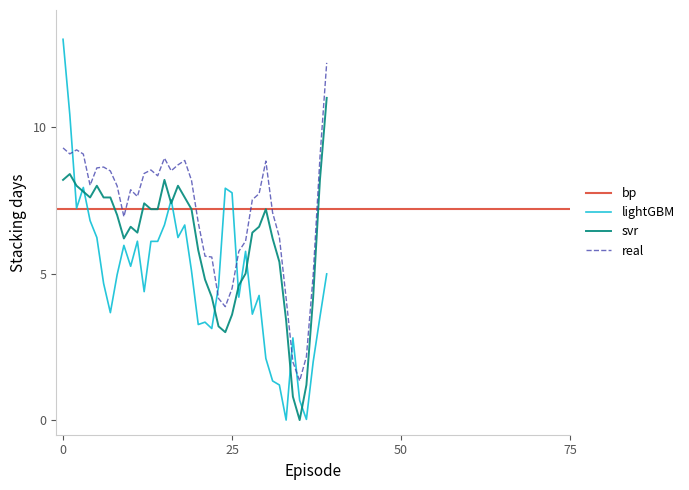

After their last crossing, which series has the higher values: real or lightGBM?

real